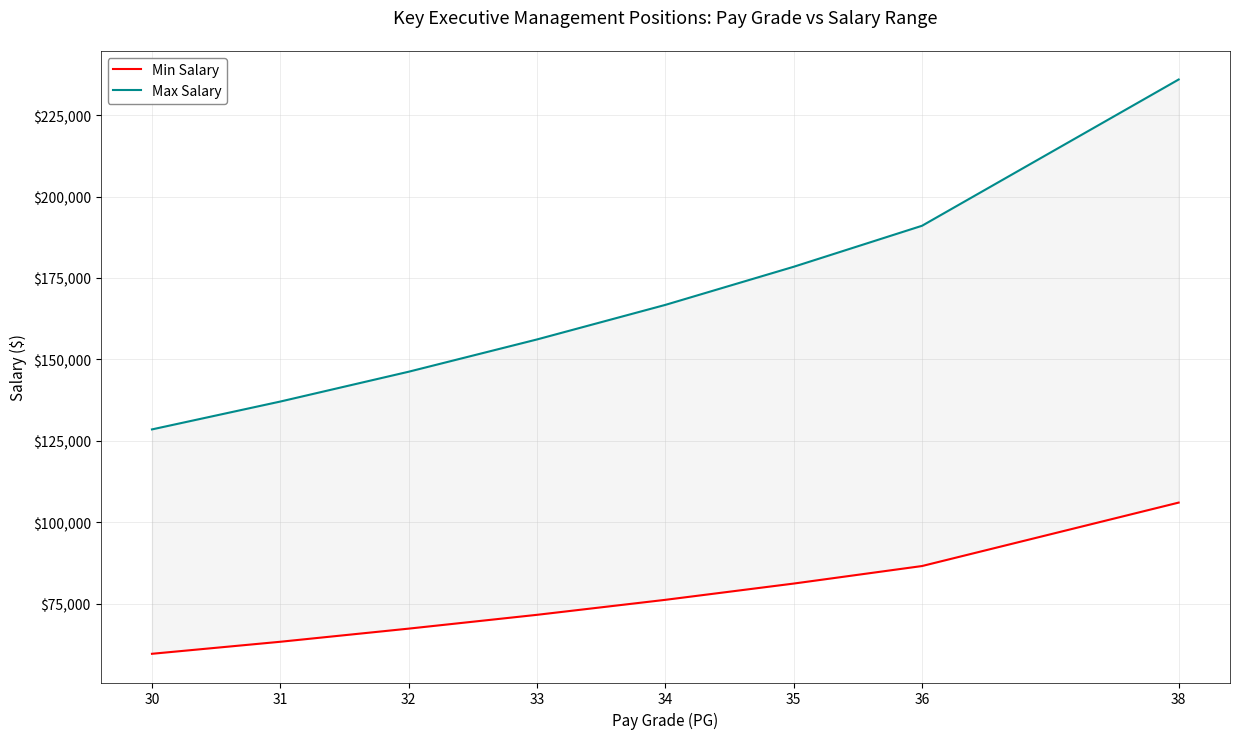

True or false: Max Salary has more than 1 interior local peaks.

False